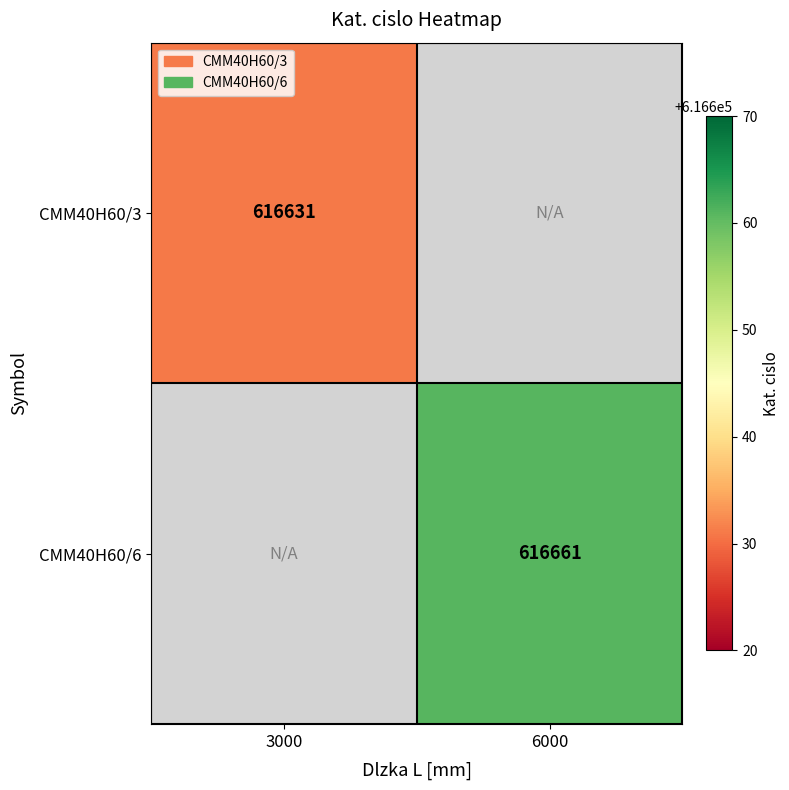

The CMM40H60/6 series shows 616661 at 6000. True or false?

True